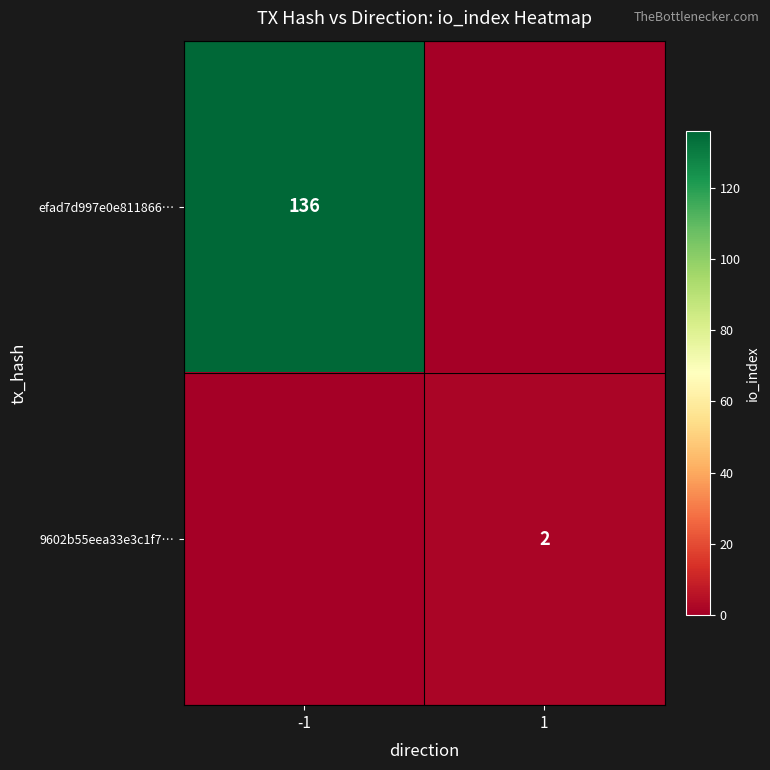

The value of efad7d997e0e811866… at -1 is 238. True or false?

False